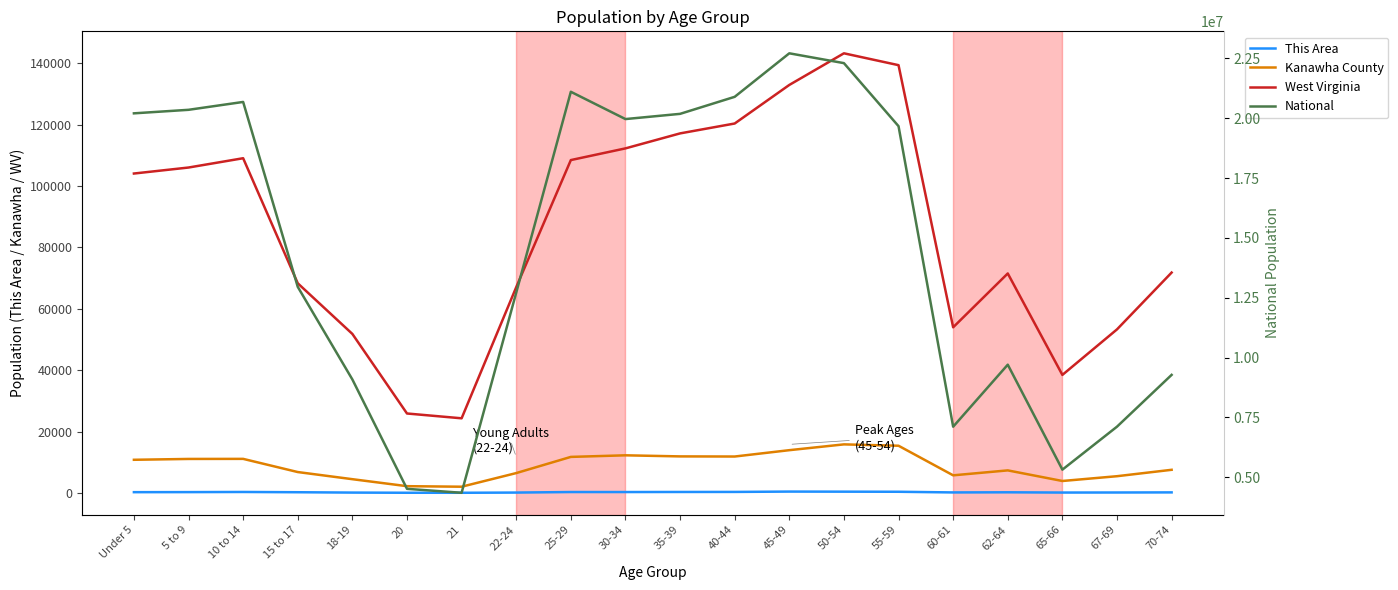

Is the value of This Area at 22-24 greater than the value of National at 10 to 14?

No